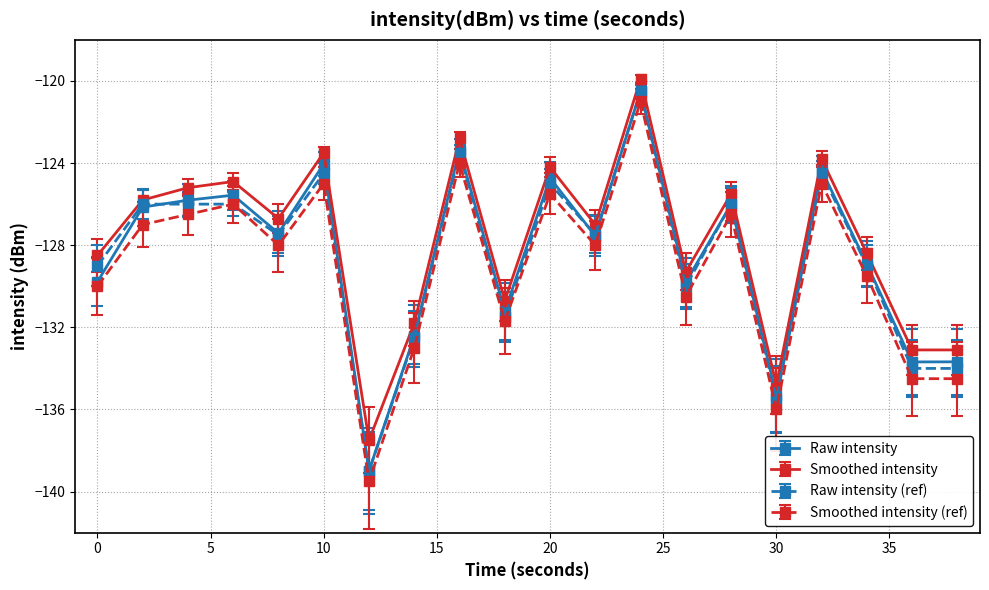

In Smoothed intensity, how many points are higher than both neighbors (excluding endpoints)?

7